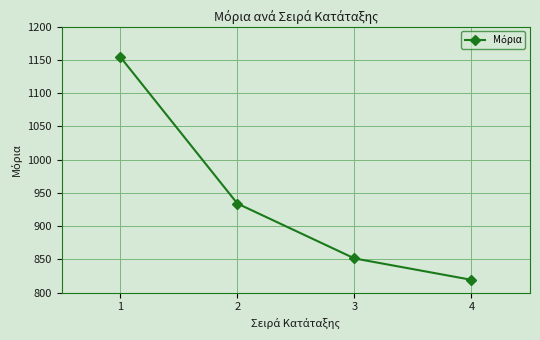

Is it true that the value at 3 is 851.4?

True